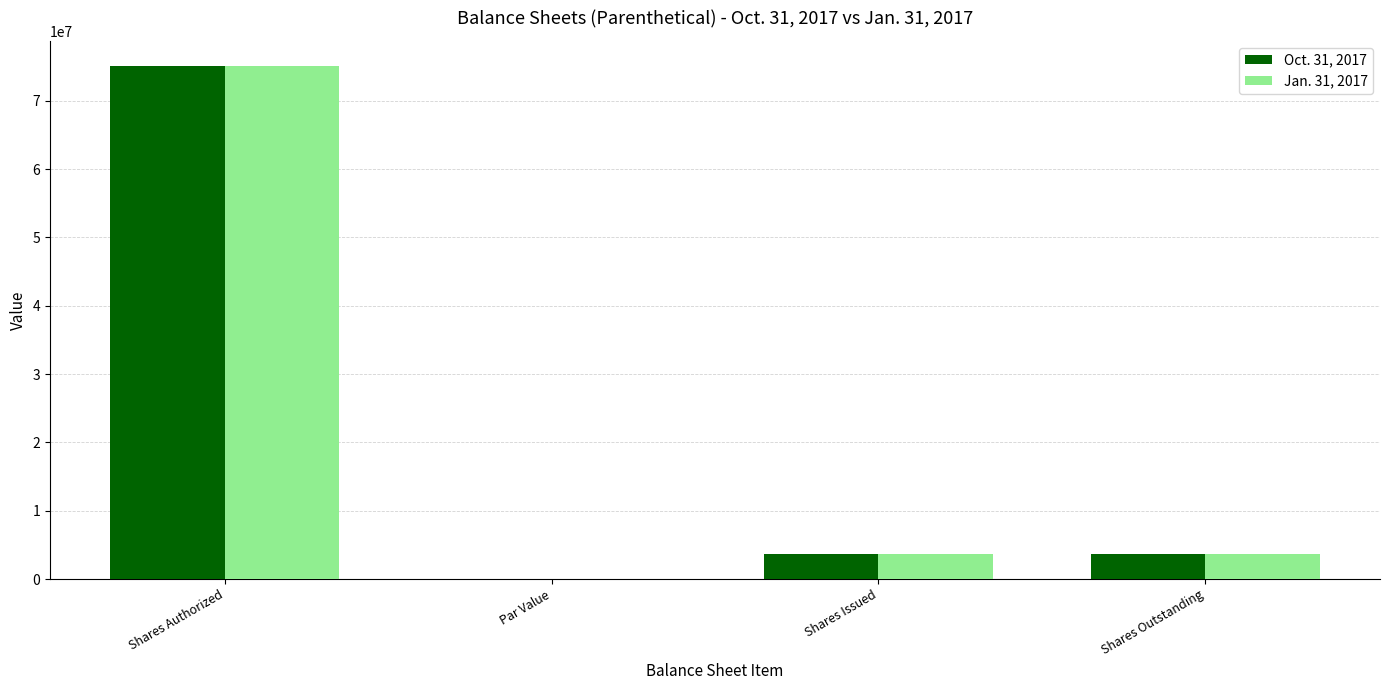

Count the number of categories in the chart.

4